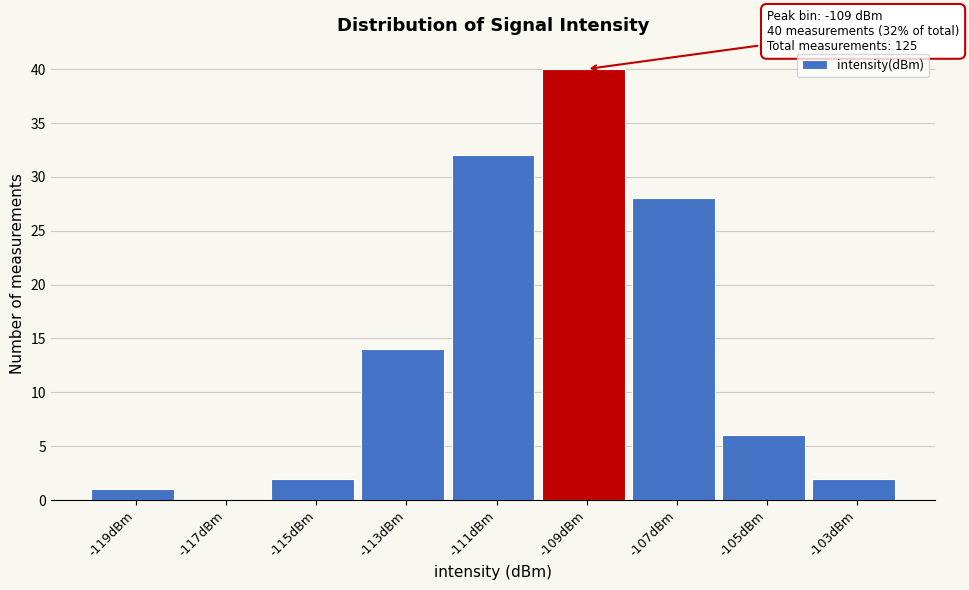

Over which range of the x-axis is the bar tallest?

-110 to -108